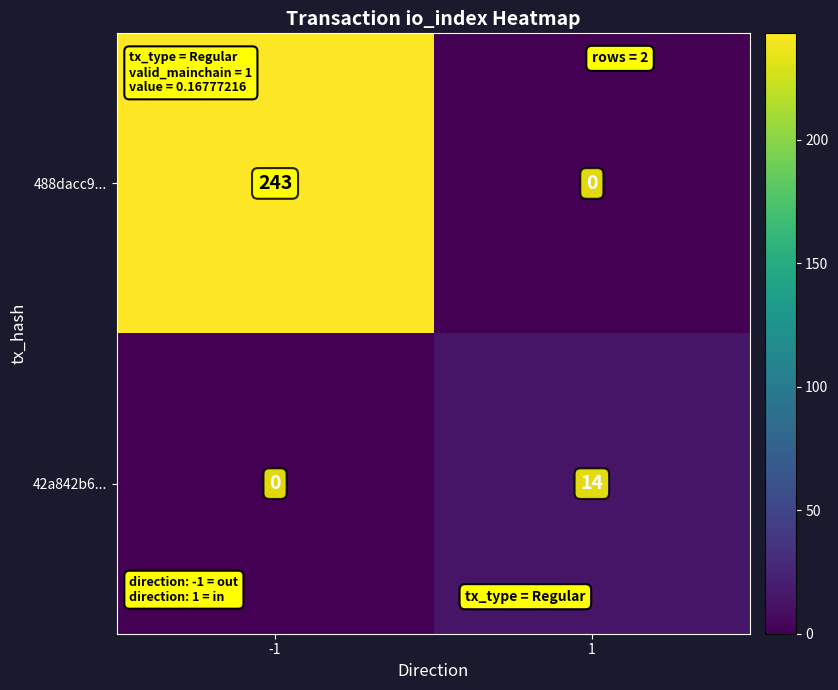

What is the sum of the 42a842b6... values at 1 and -1?

14